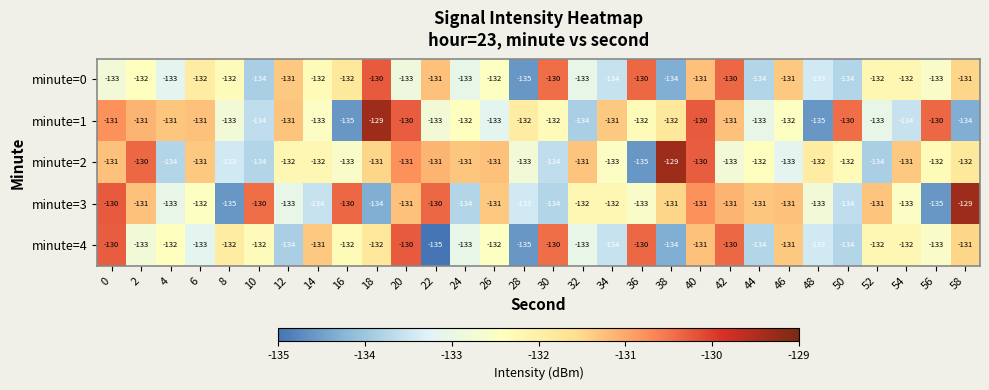

What value does the minute=0 series have at 12?

-131